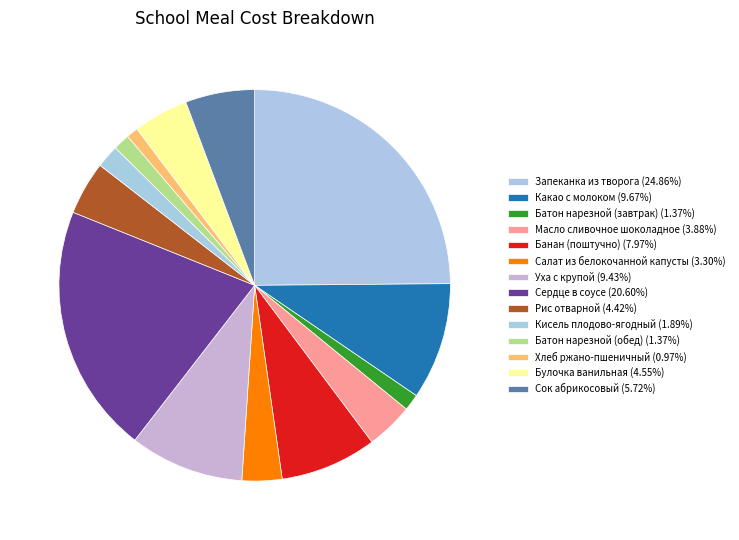

How many segments does this pie chart have?

14